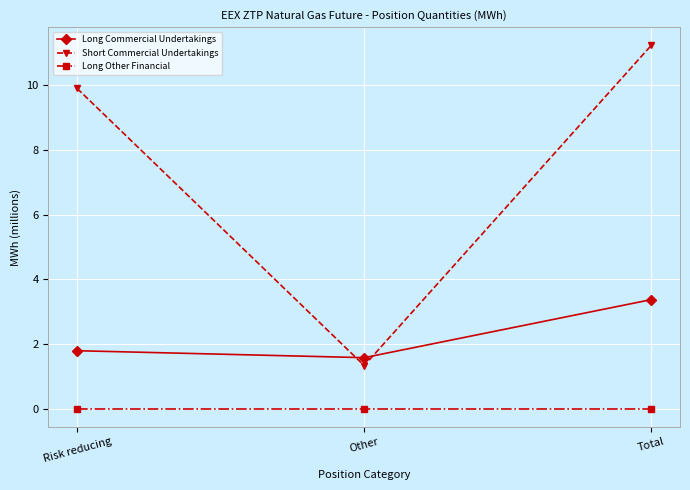

What are all the series names shown in the legend?

Long Commercial Undertakings, Short Commercial Undertakings, Long Other Financial